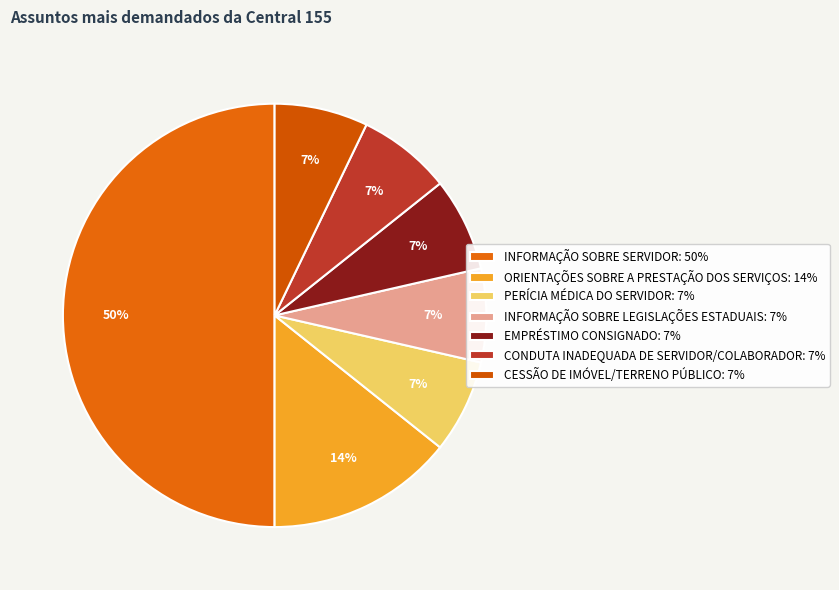

To the nearest percent, what portion does INFORMAÇÃO SOBRE SERVIDOR represent?

50%